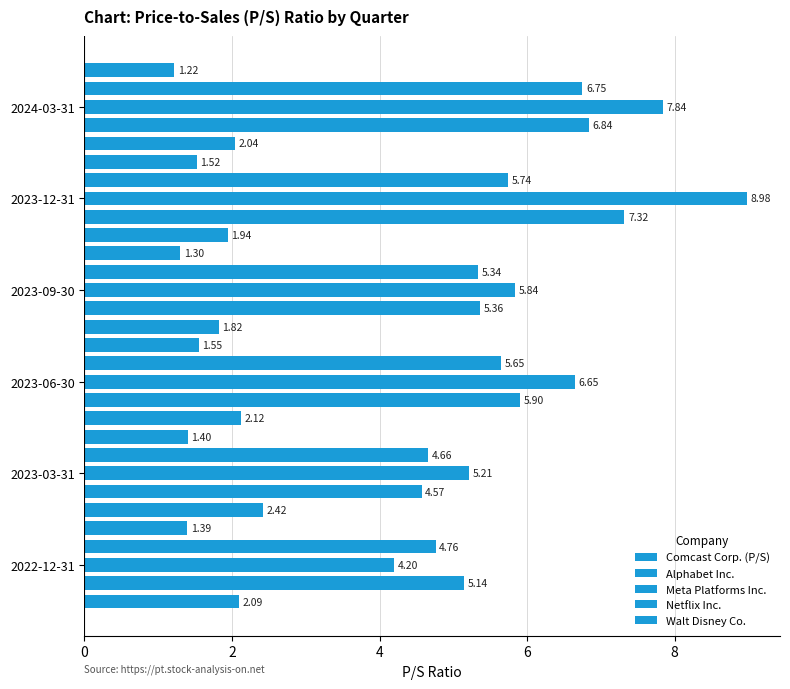

Count the number of categories in the chart.

6